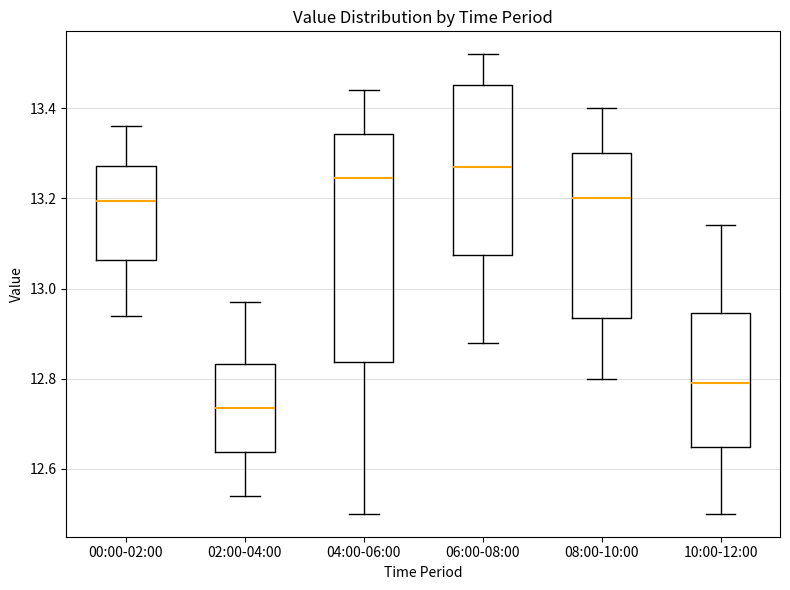

Reading left to right, transcribe this box plot: for each box, give where its median line is, the range the box spans, and where its two whiskers end, as read against the y-axis. The values are not printed on the chart, so give them approximately, as read against the axis.

00:00-02:00: median 13.20, box 13.06 to 13.28, whiskers 12.94 to 13.36
02:00-04:00: median 12.74, box 12.64 to 12.84, whiskers 12.54 to 12.98
04:00-06:00: median 13.24, box 12.84 to 13.34, whiskers 12.50 to 13.44
06:00-08:00: median 13.28, box 13.08 to 13.46, whiskers 12.88 to 13.52
08:00-10:00: median 13.20, box 12.94 to 13.30, whiskers 12.80 to 13.40
10:00-12:00: median 12.80, box 12.64 to 12.94, whiskers 12.50 to 13.14